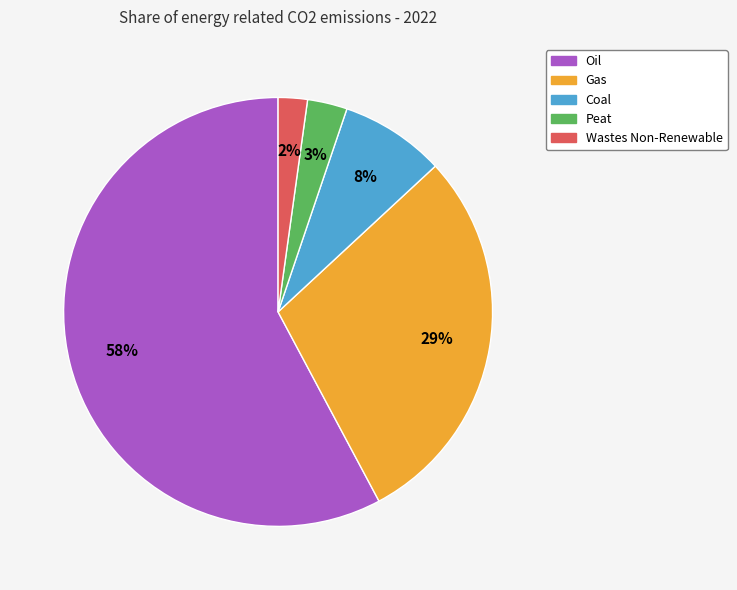

True or false: Coal accounts for 8% of the total.

True